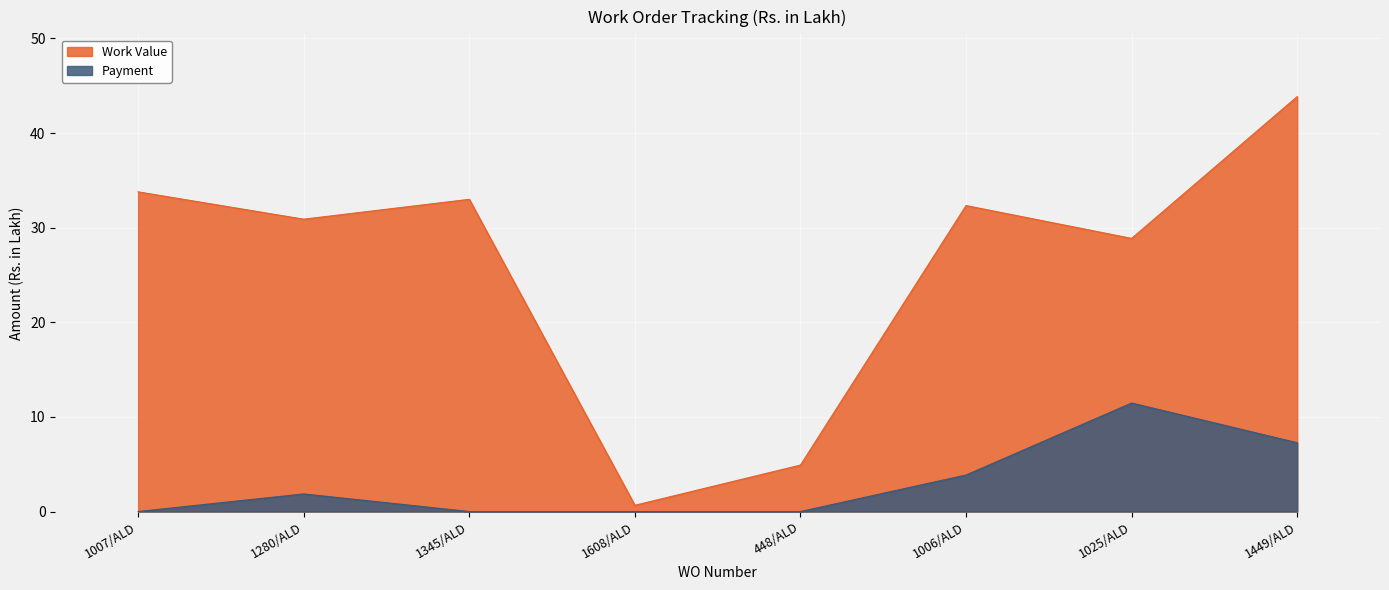

True or false: Work Value and Payment intersect in this chart.

False